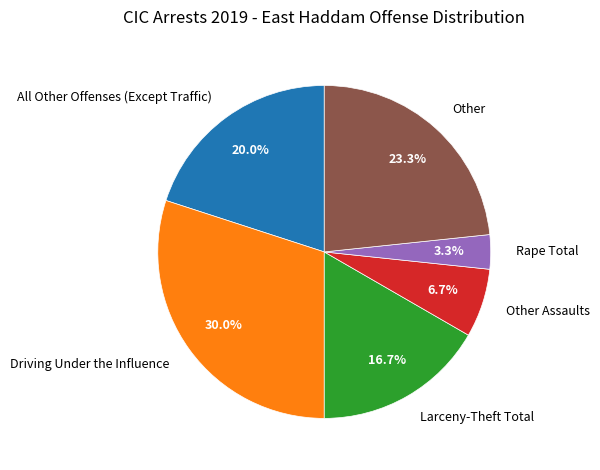

Is it true that Other Assaults is 1% of the pie?

False